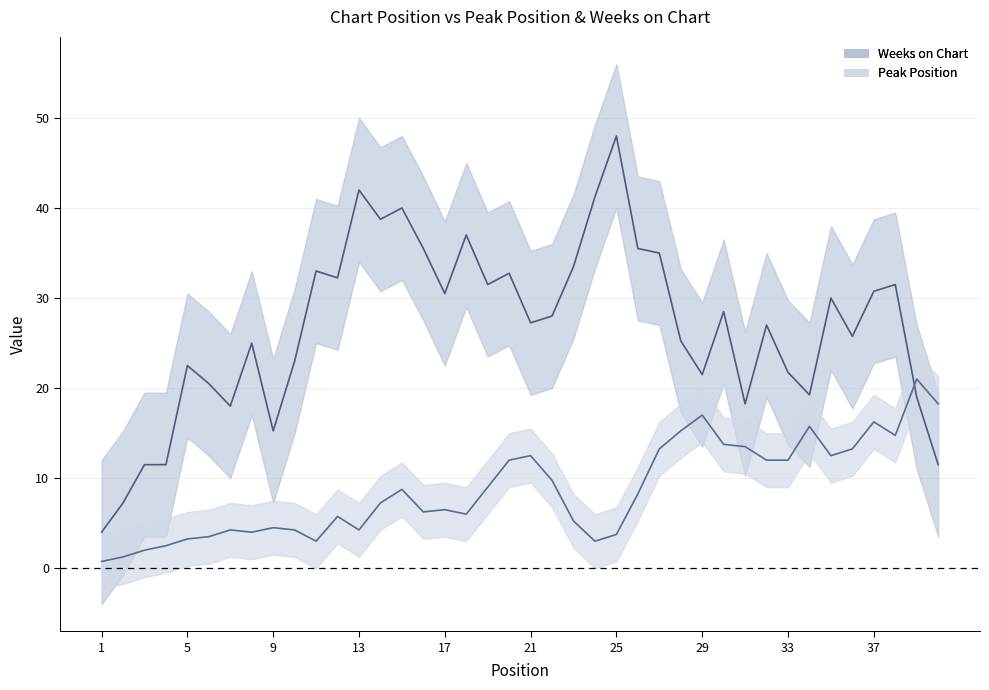

Between 1 and 3, which series saw the biggest shift?

Weeks on Chart